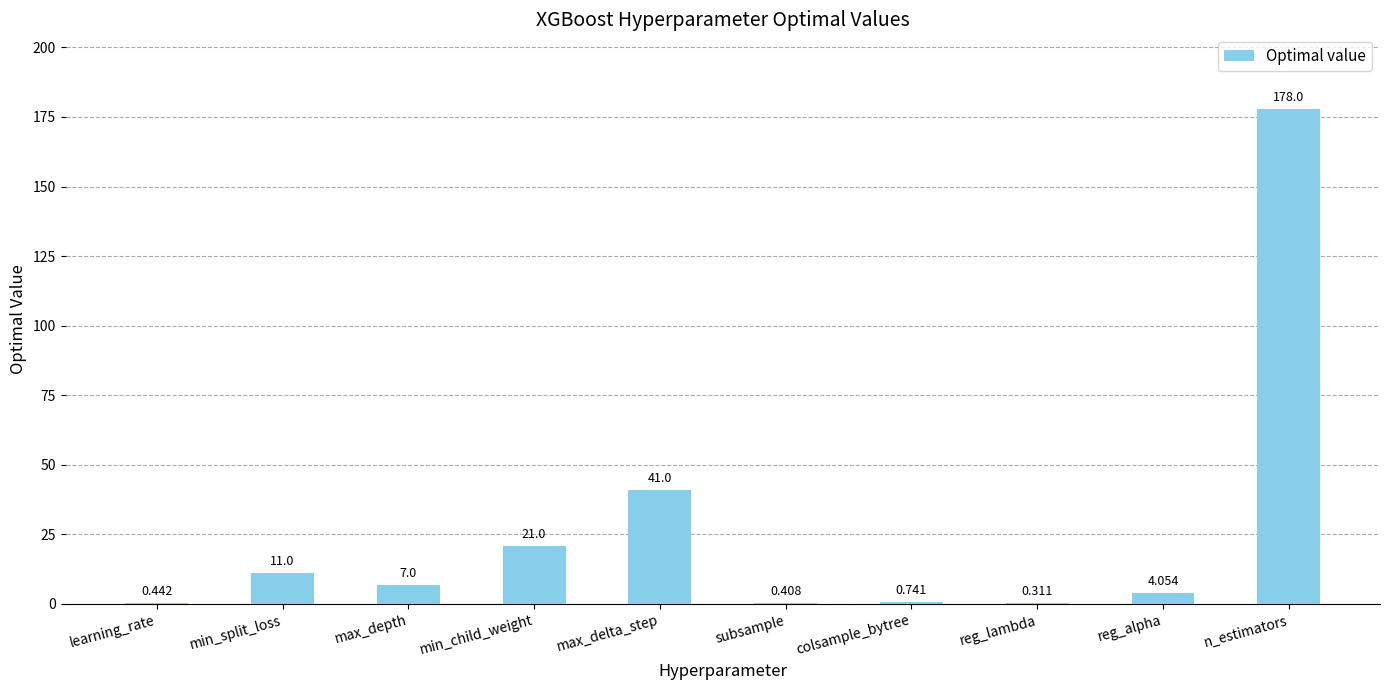

Between subsample and colsample_bytree, which is larger?

colsample_bytree